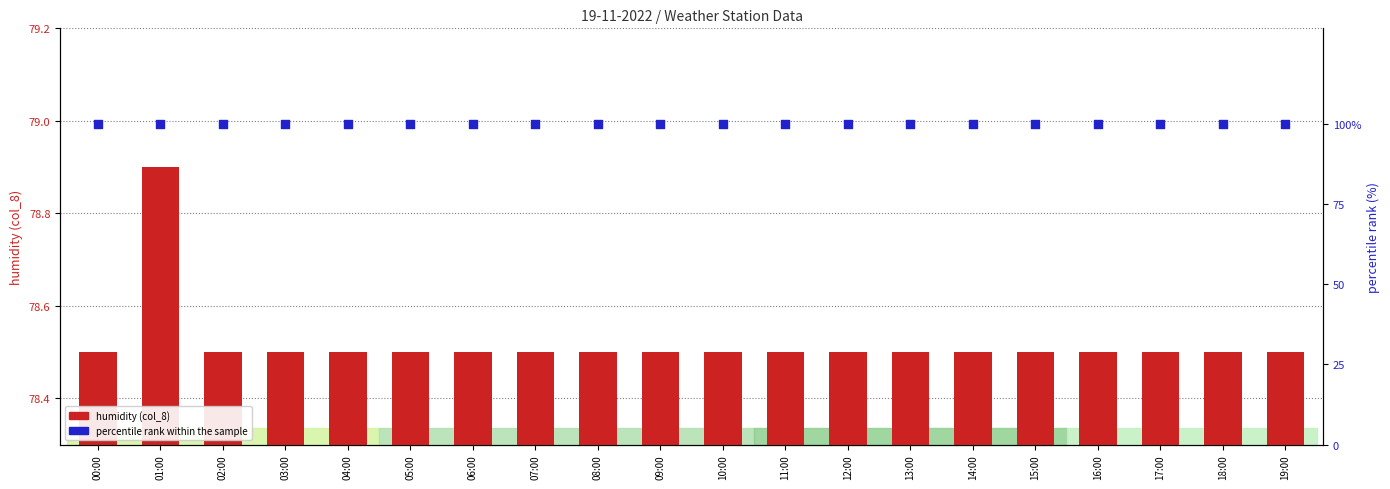

What is the total value across all series at 16:00?

178.5